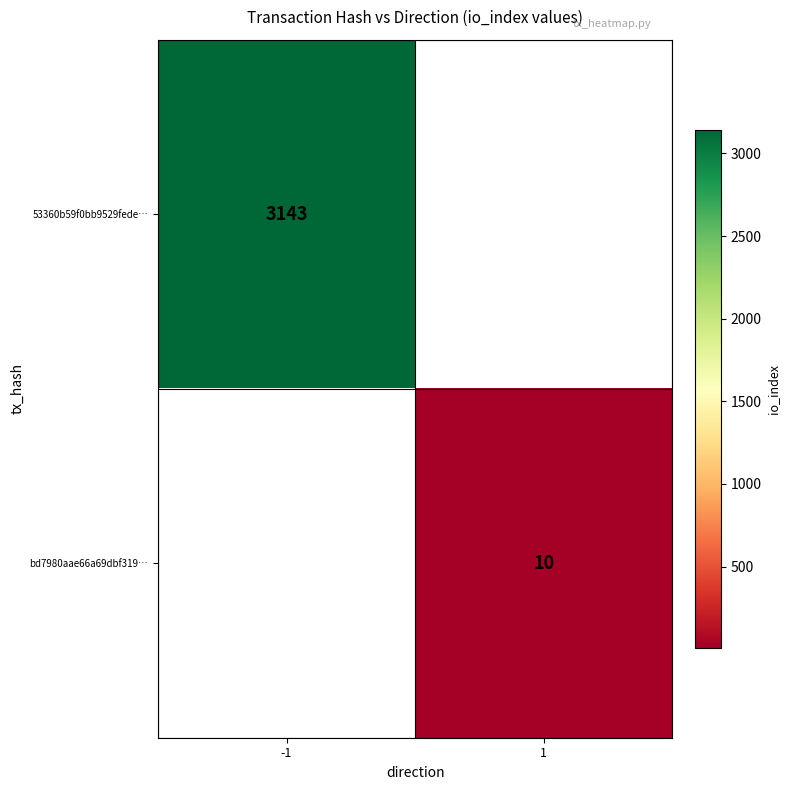

True or false: 53360b59f0bb9529fede… has a value of 4265 at -1.

False